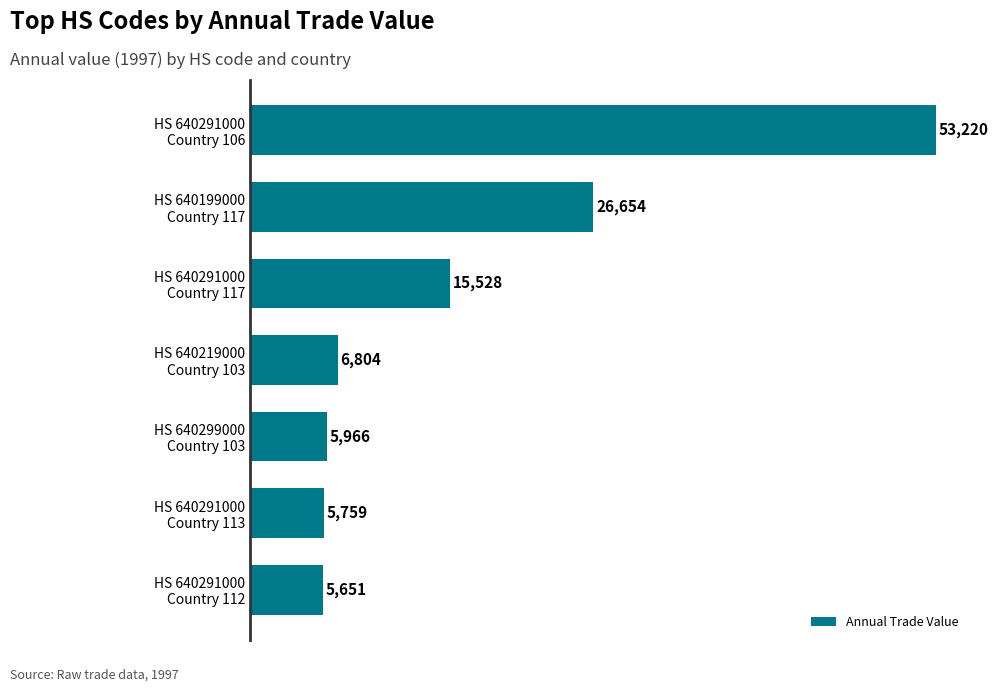

At which category does the chart reach its minimum across all series?

HS 640291000
Country 112